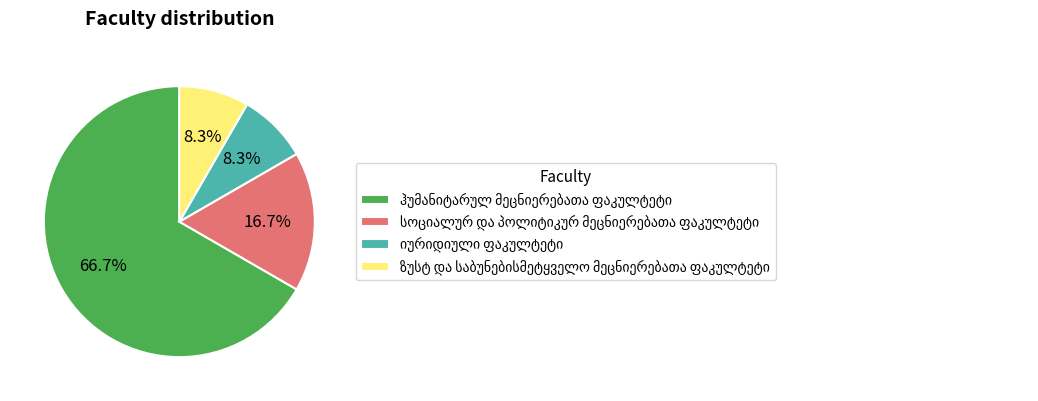

To the nearest percent, what is the average slice percentage?

25%